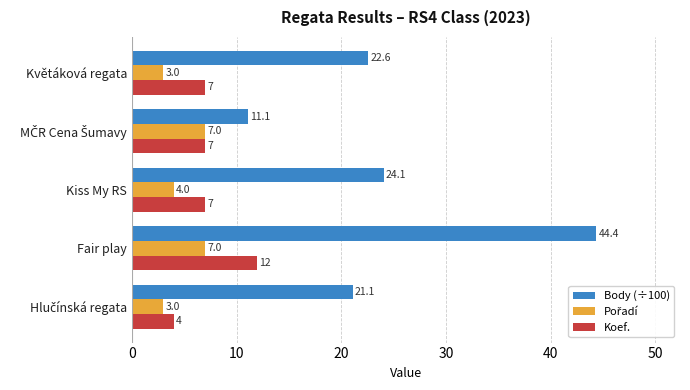

How many Koef. values are between 7 and 8?

3